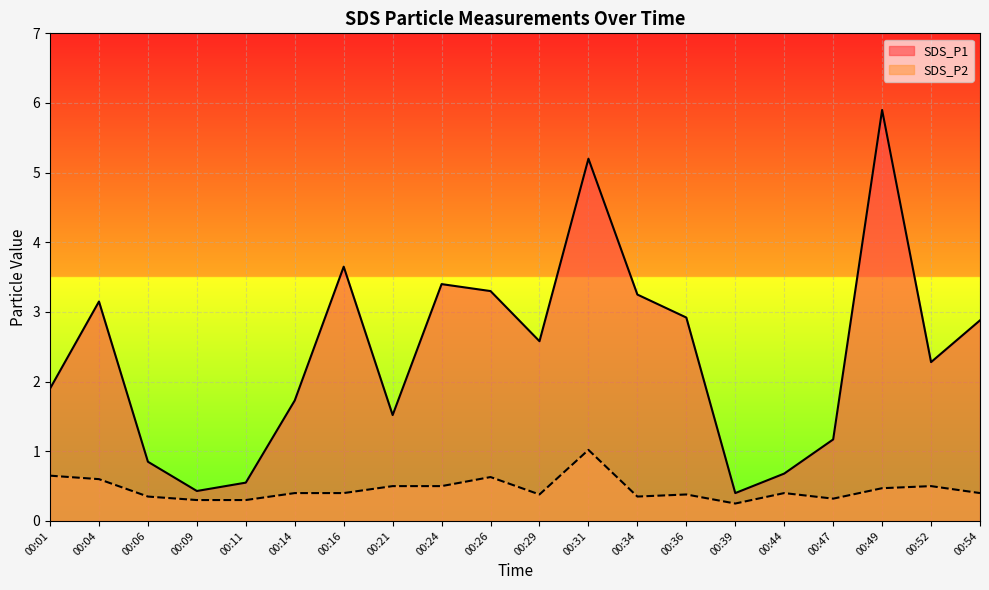

Which series has the largest total across all categories?

SDS_P1